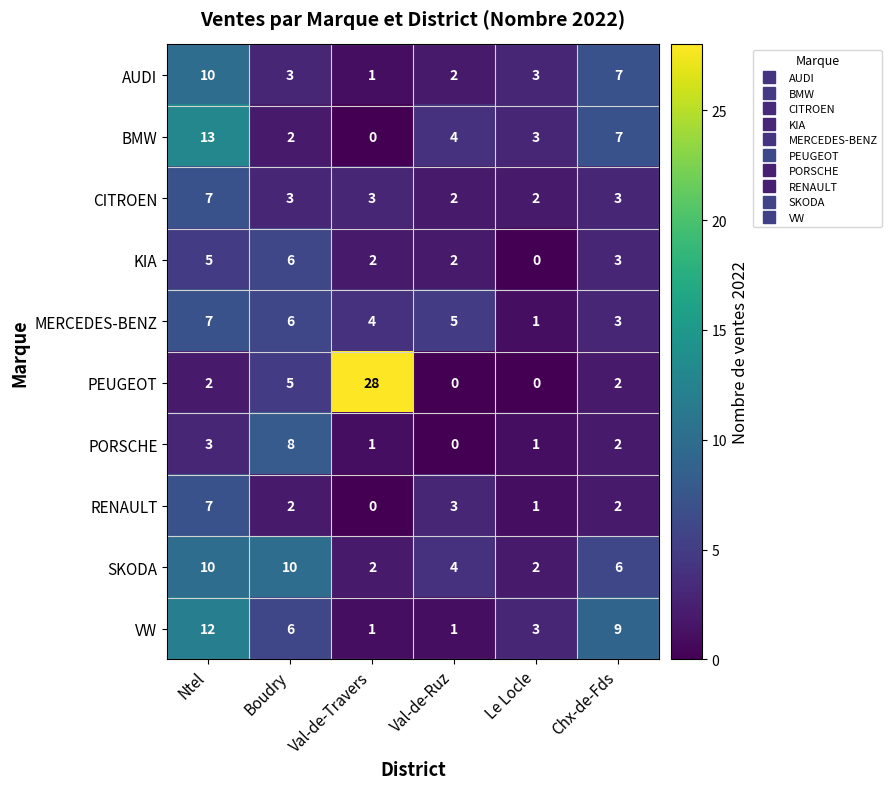

At how many categories does at least one series exceed 21?

1